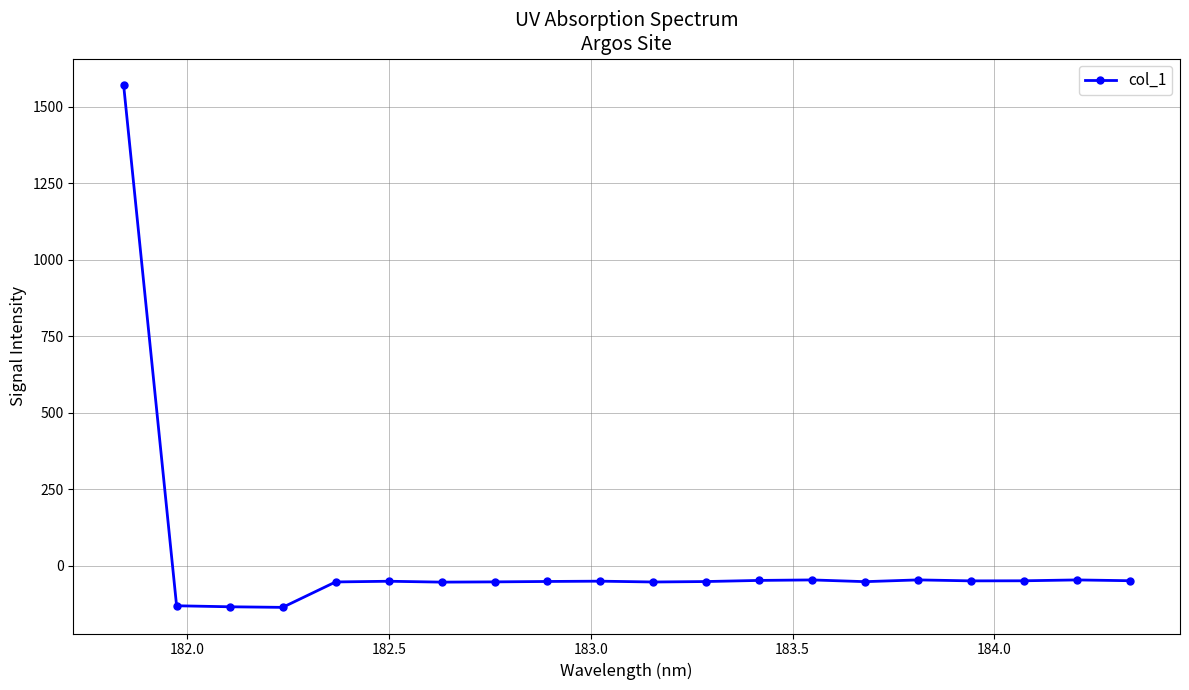

What is the maximum value shown in the chart?

1571.6